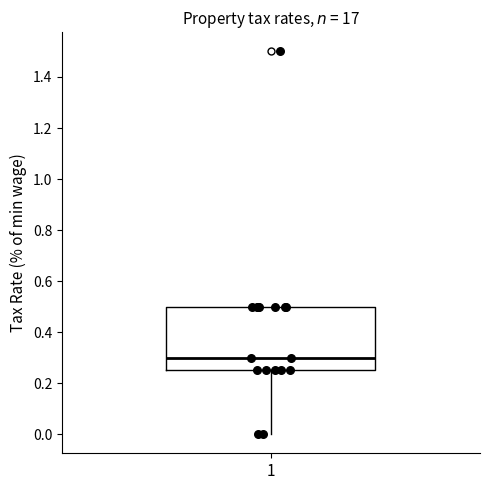

Read this box plot against the y-axis: the position of the median line, the range covered by the box, and the ends of both whiskers. The values are not printed on the chart, so give them approximately, as read against the axis.

median 0.30, box 0.26 to 0.50, whiskers 0.00 to 0.50